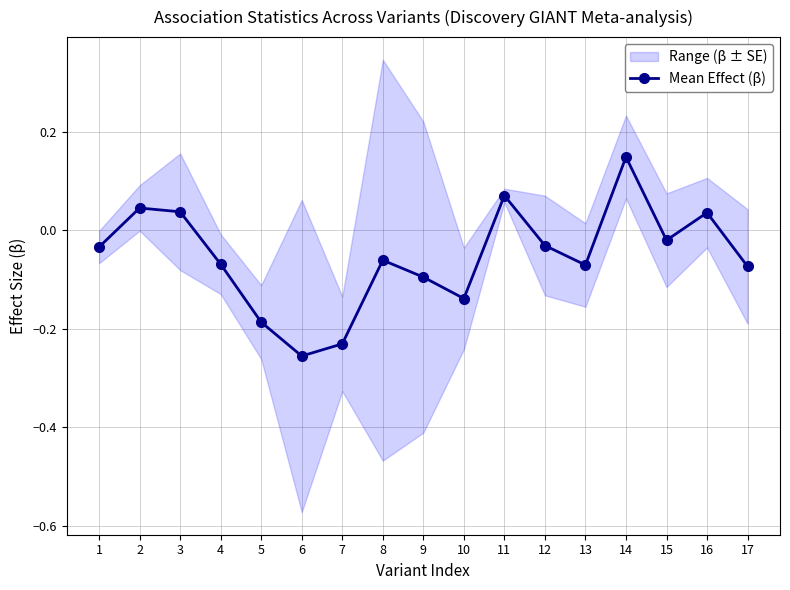

Between 13 and 1, which is larger?

1